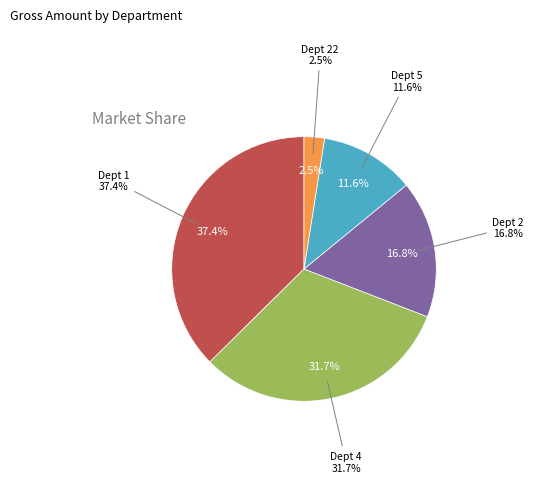

Does 2 account for over 50% of the chart?

No